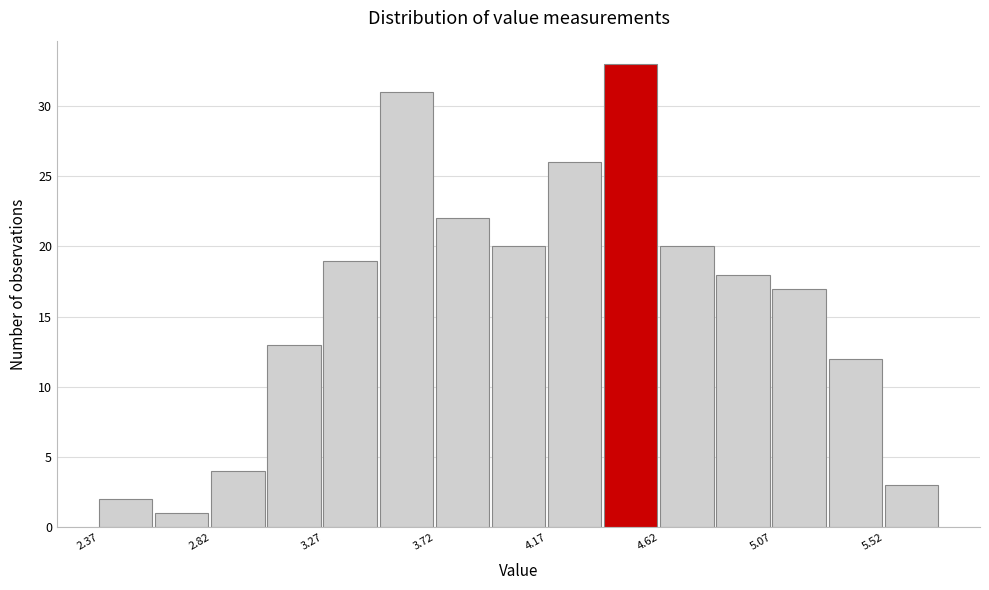

Over which range of the x-axis is the bar tallest?

4.40 to 4.60